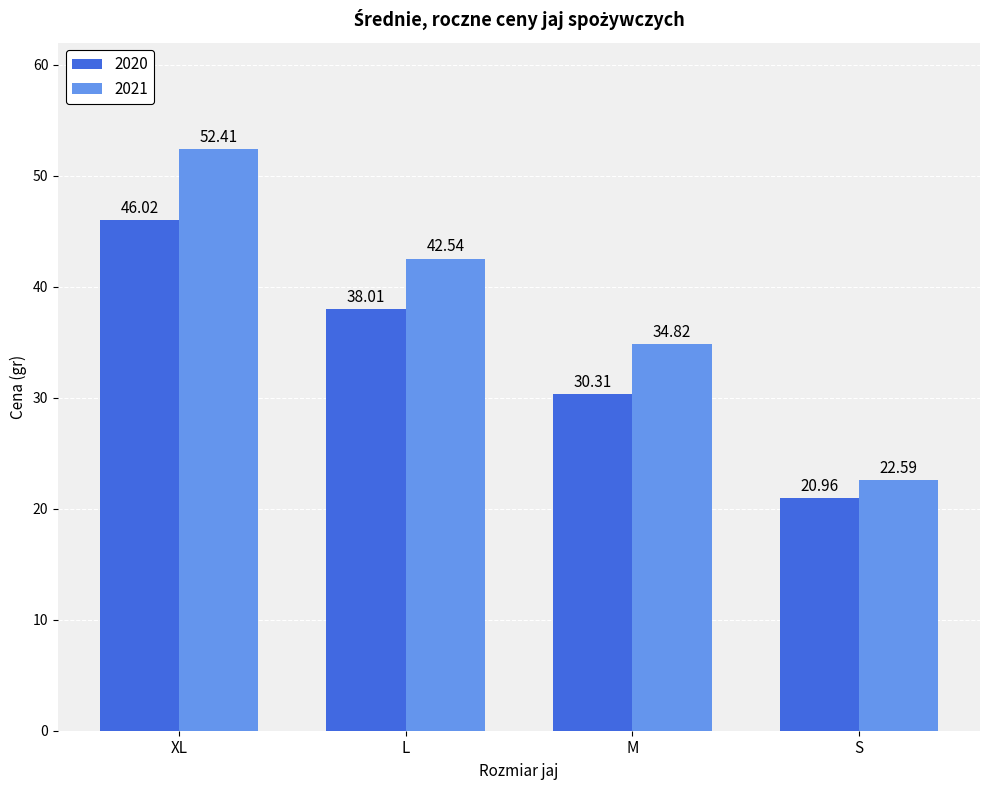

What is the label of the 3rd bar from the right?

L